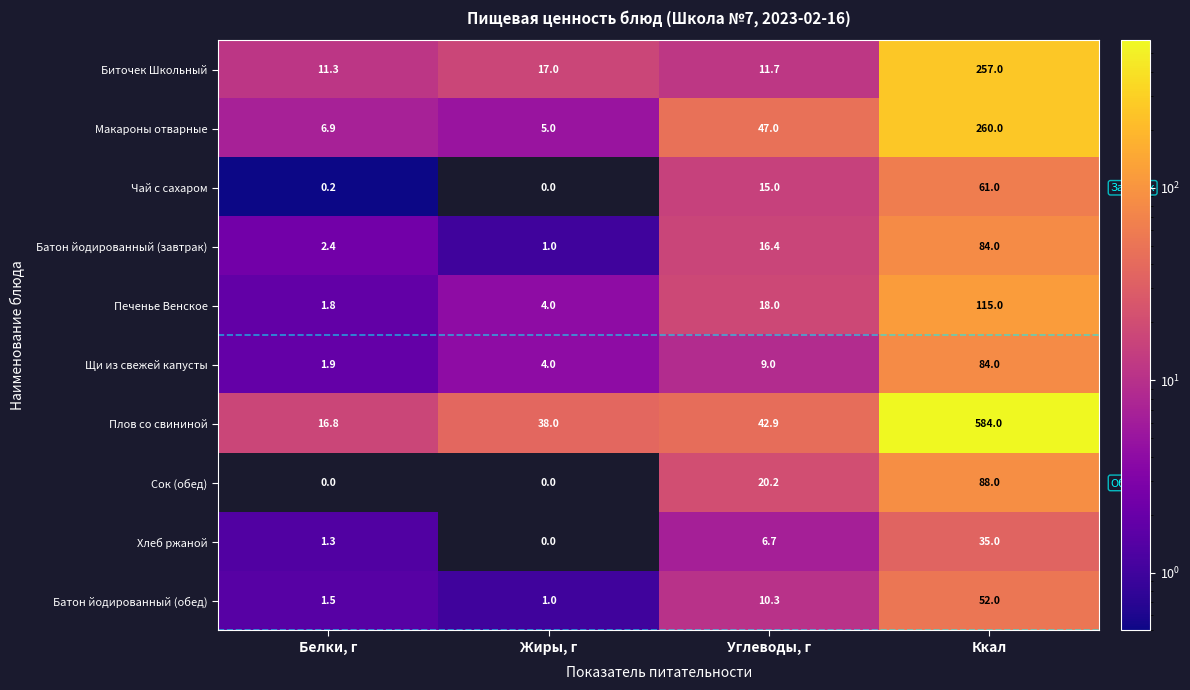

The Хлеб ржаной series shows -22.2 at Жиры, г. True or false?

False